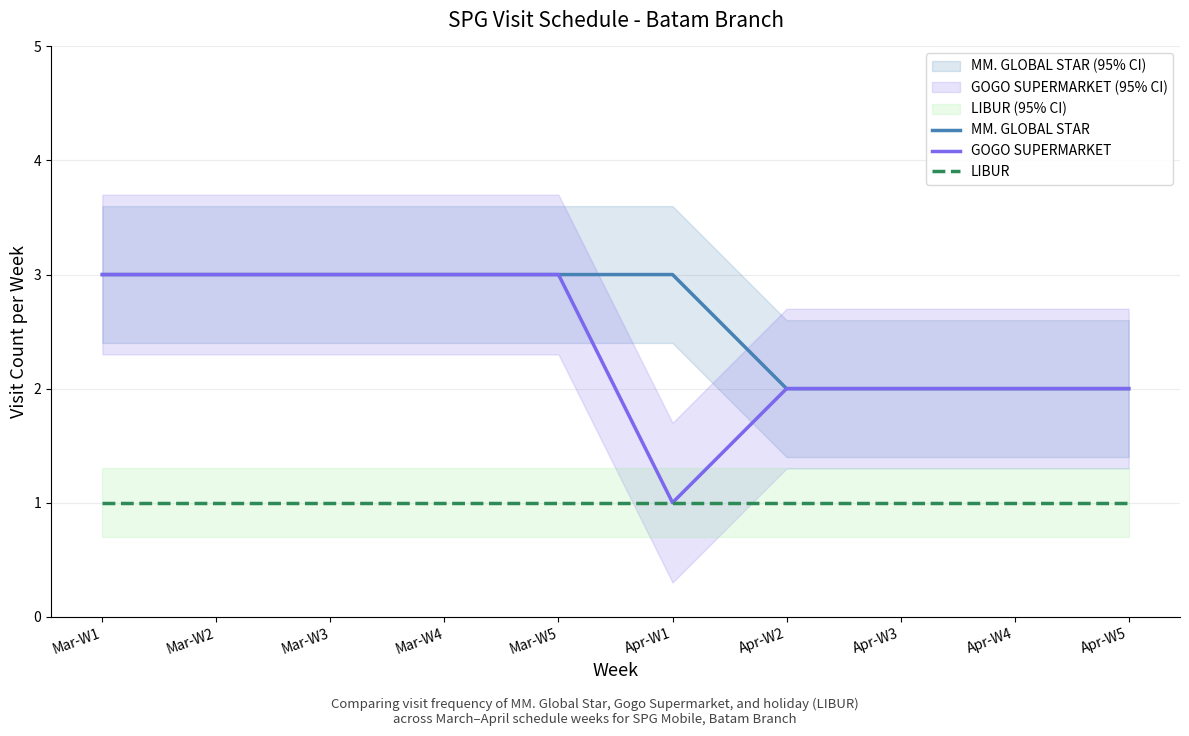

The value of LIBUR at Mar-W5 is 1. True or false?

True